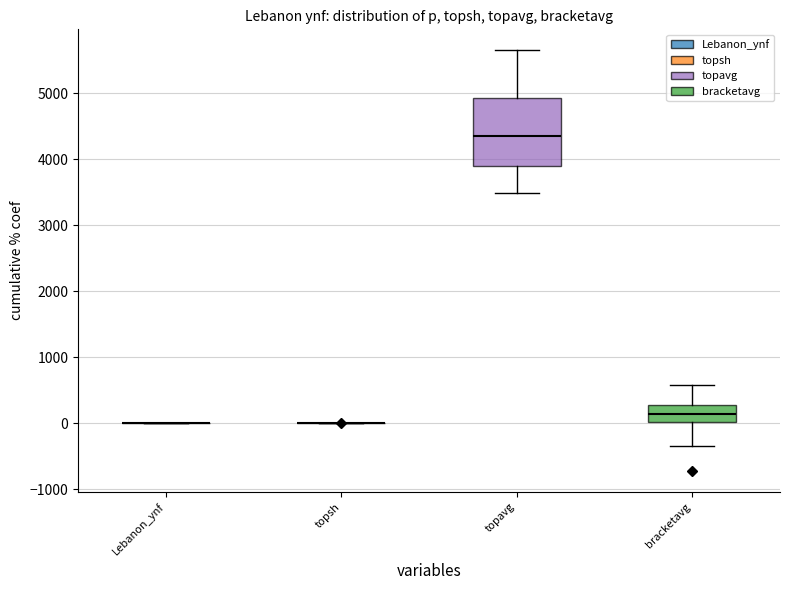

Reading left to right, transcribe this box plot: for each box, give where its median line is, the range the box spans, and where its two whiskers end, as read against the y-axis. The values are not printed on the chart, so give them approximately, as read against the axis.

Lebanon_ynf: box collapsed to a line at 0, whiskers 0 to 0
topsh: box collapsed to a line at 0, whiskers 0 to 0
topavg: median 4400, box 3900 to 4900, whiskers 3500 to 5600
bracketavg: median 100, box 0 to 300, whiskers -300 to 600